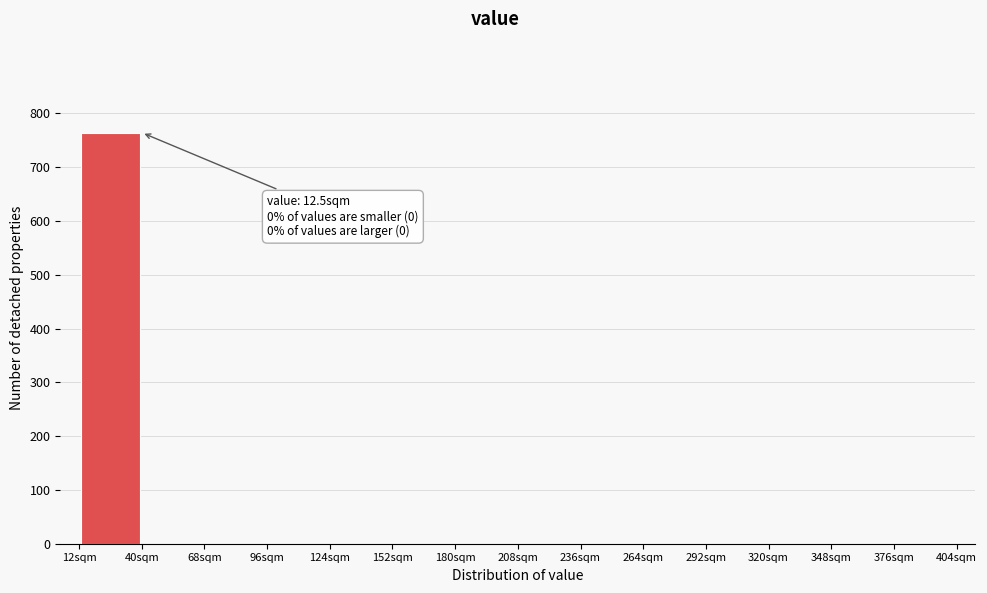

Over which range of the x-axis is the bar tallest?

12 to 40